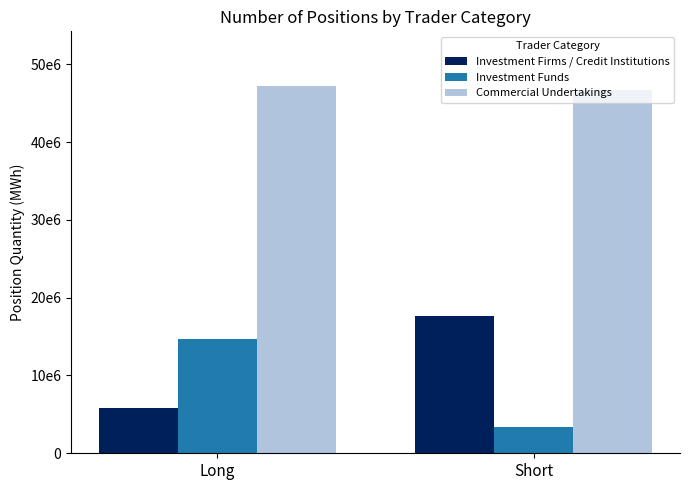

At Long, list the series in order from smallest to largest.

Investment Firms / Credit Institutions, Investment Funds, Commercial Undertakings